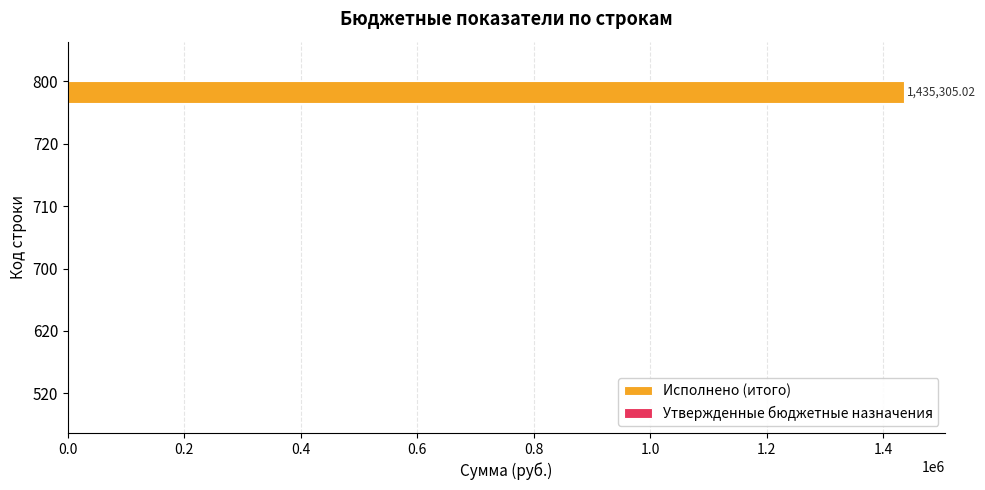

What is the maximum value shown in the chart?

1435305.0